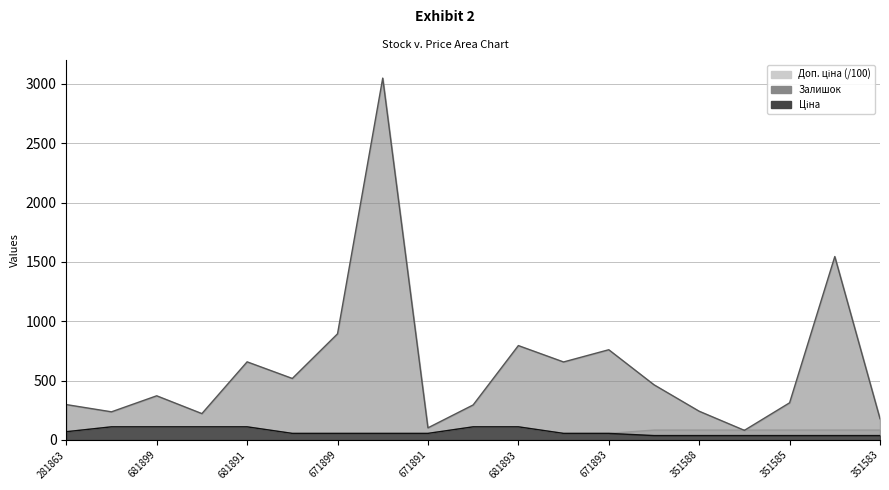

What is the maximum value shown in the chart?

3048.0